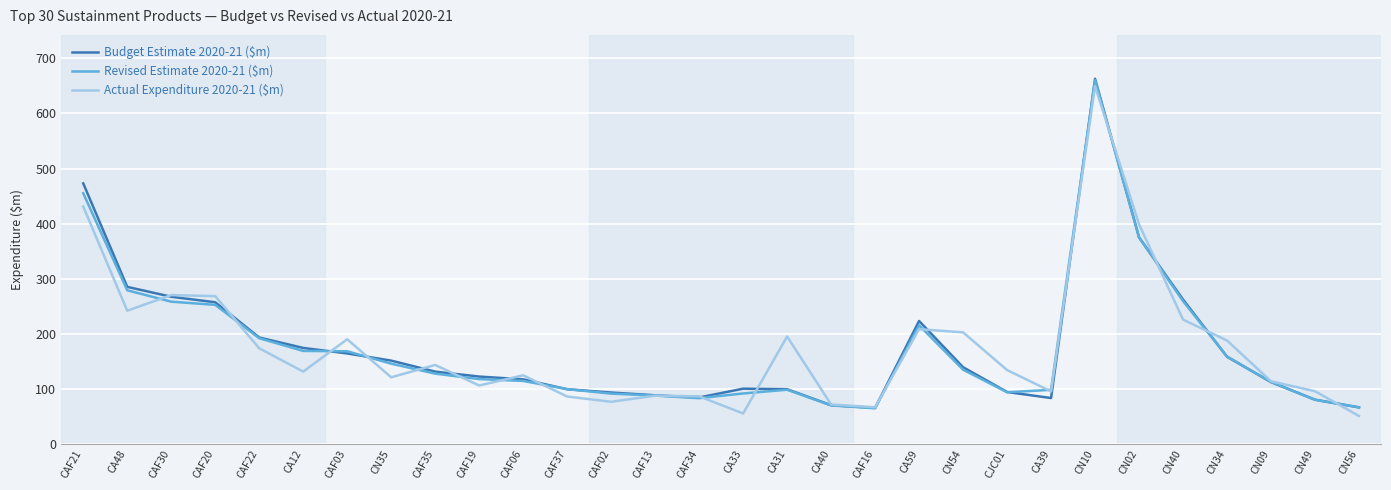

What is the difference between the Budget Estimate 2020-21 ($m) values at CN56 and CAF35?

65.0